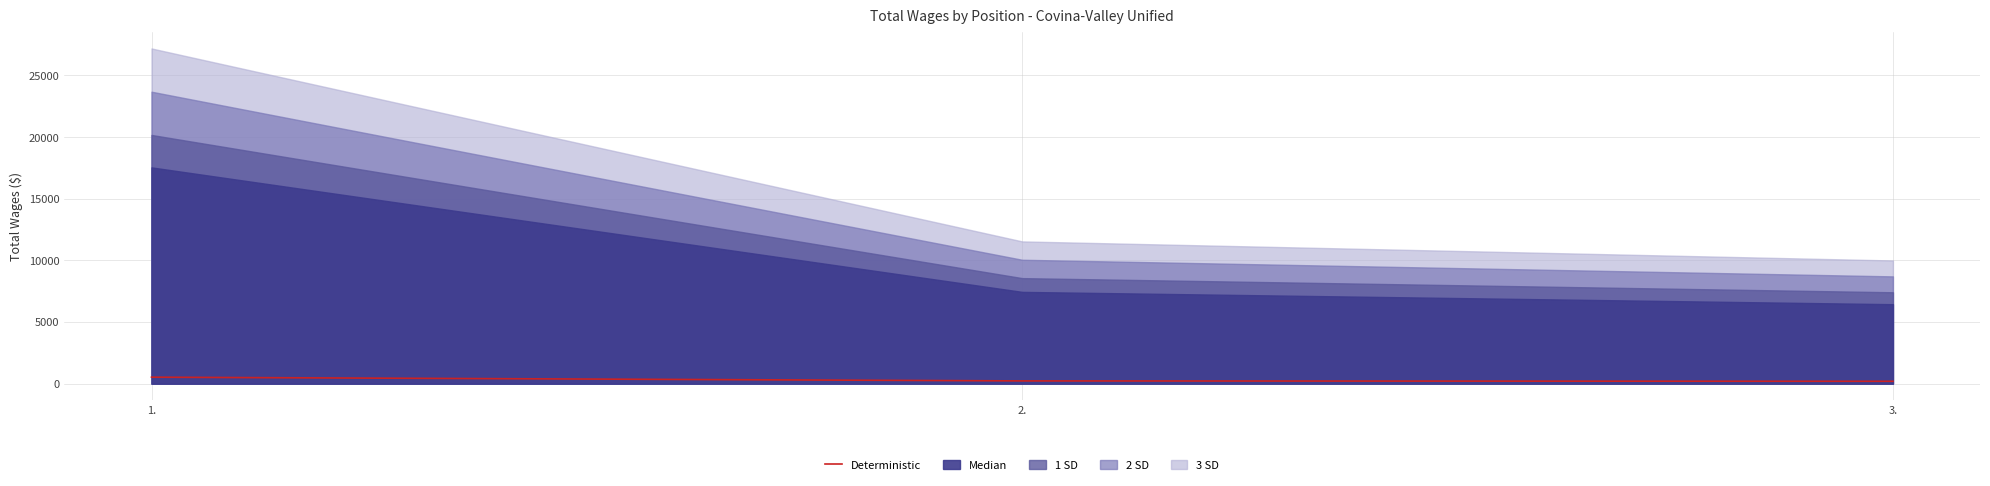

List the labels in order of value, largest first.

1., 2., 3.